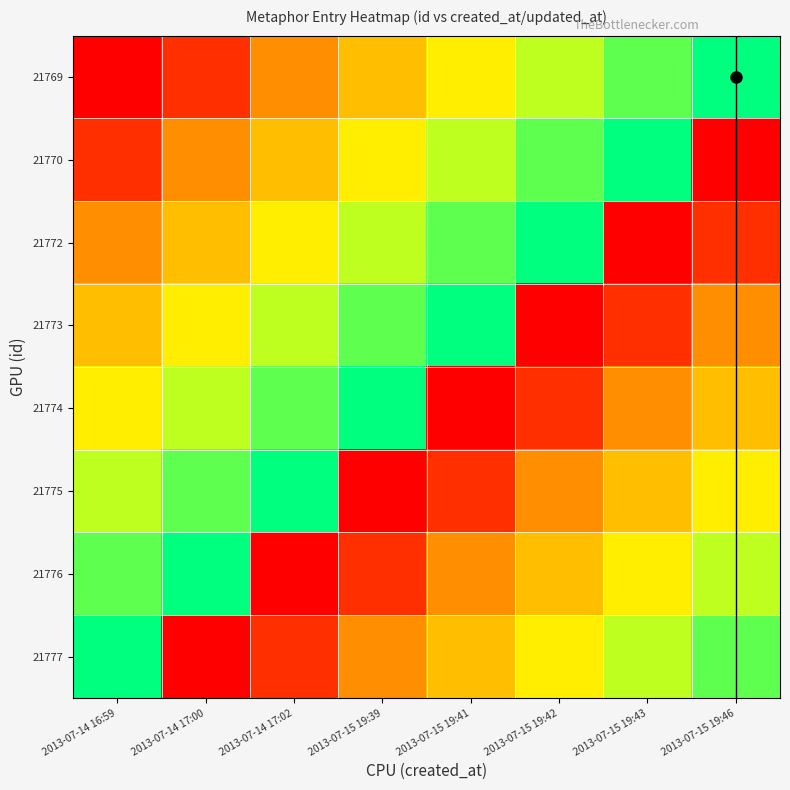

Which label corresponds to the largest value in the chart?

2013-07-15 19:46